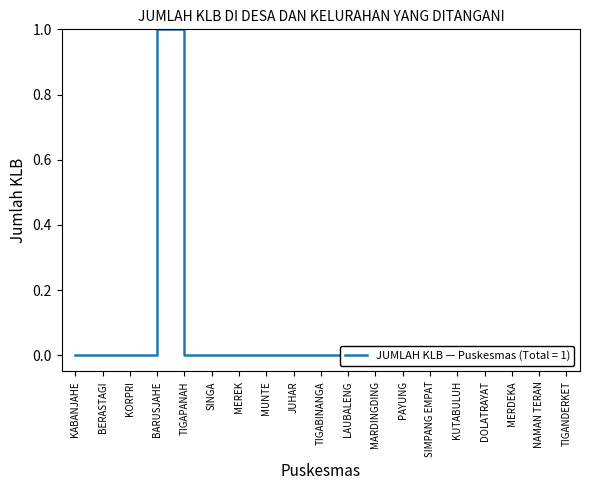

What is the sum of all values?

1